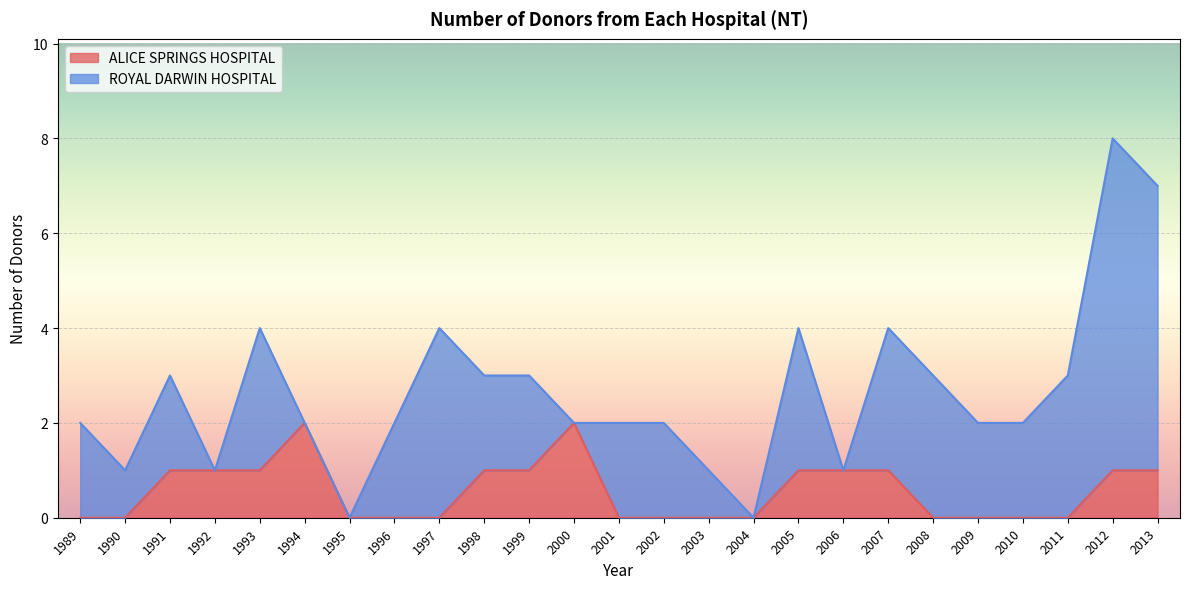

True or false: ALICE SPRINGS HOSPITAL has a value of 0 at 1996.

True